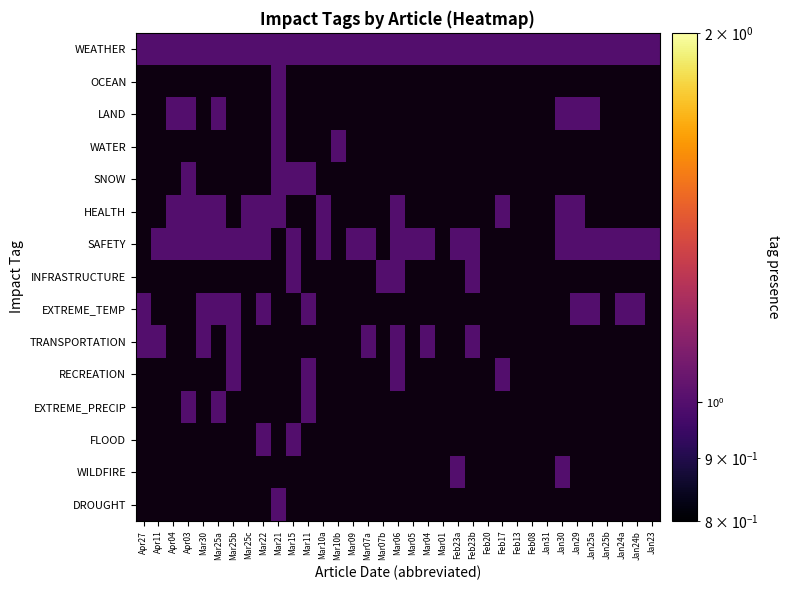

Which series has the largest range (max minus min)?

OCEAN